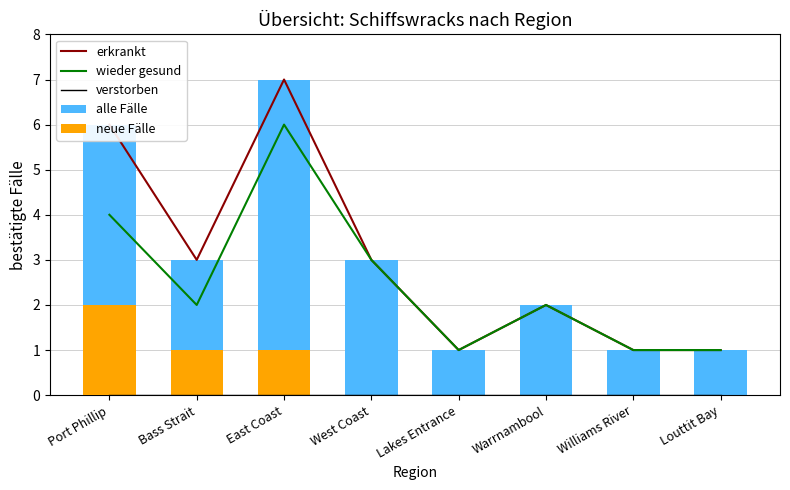

The wieder gesund series shows 4 at Bass Strait. True or false?

False